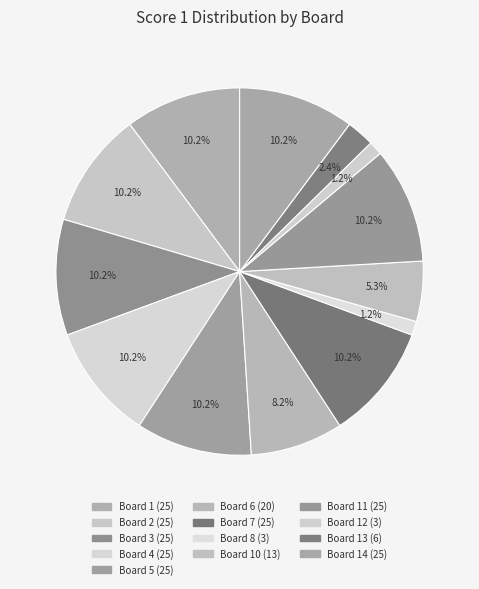

How many slices are in this pie chart?

13